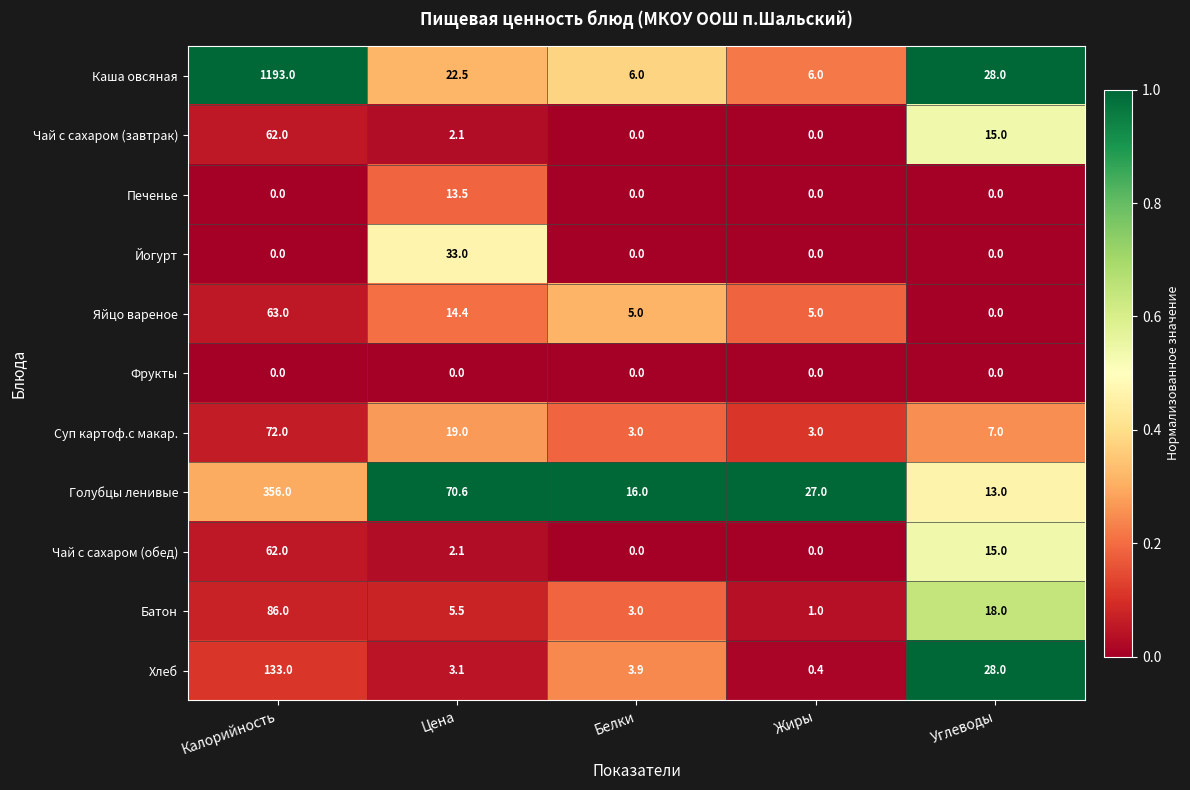

What is the total value across all series at Калорийность?

2027.0